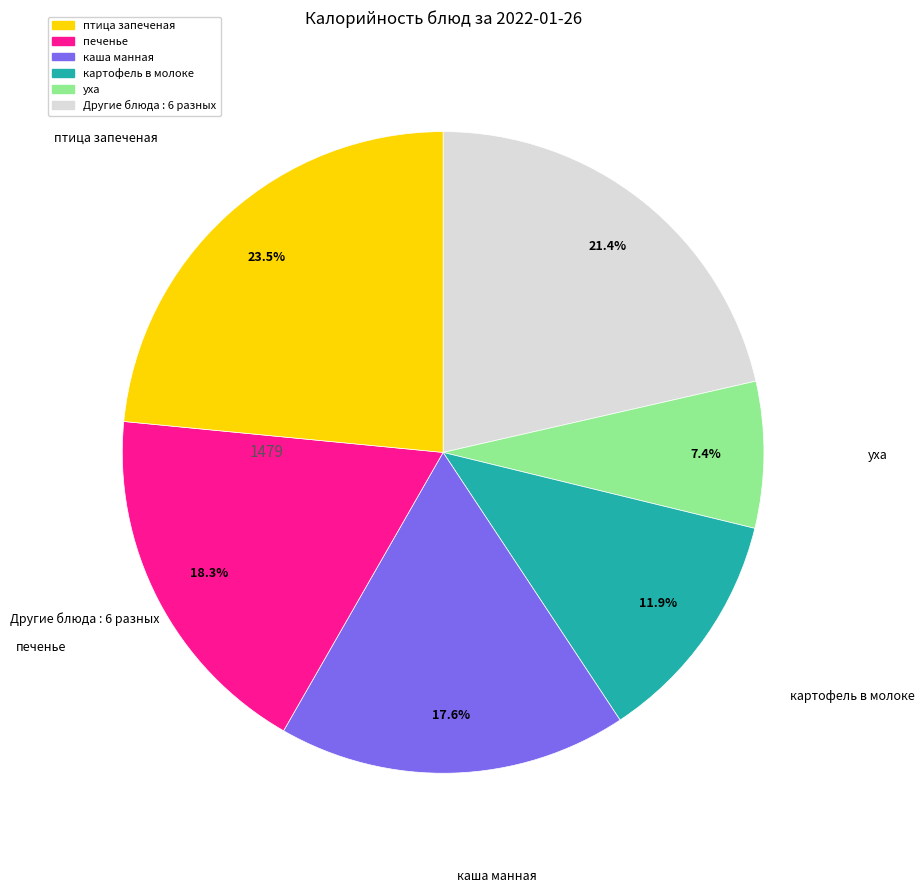

To the nearest percent, what is the average slice percentage?

17%